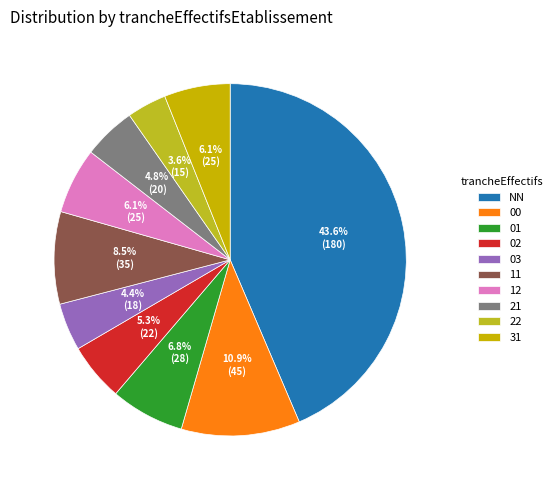

To the nearest percent, what is the difference between the largest and smallest slice percentages?

40%